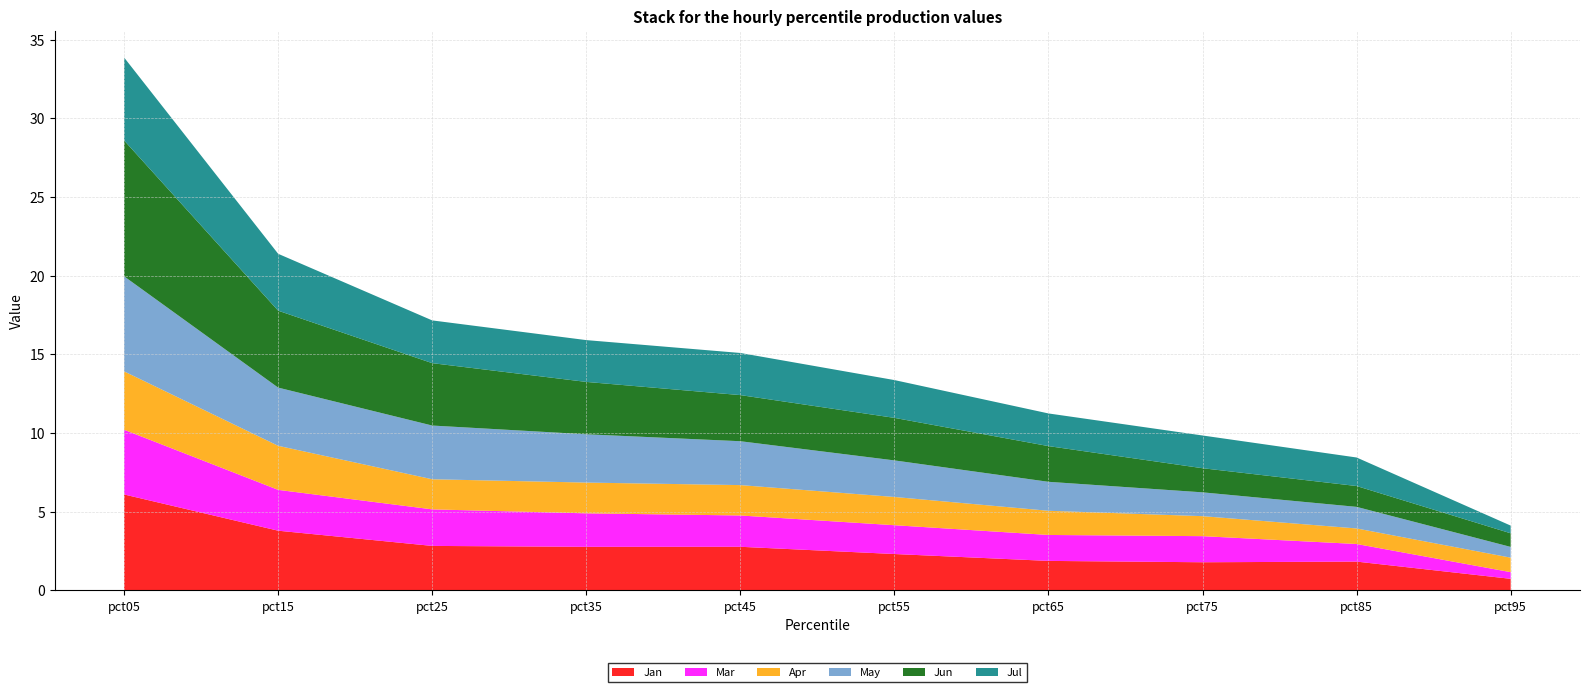

Reading left to right, extract all data points from this chart.

Jan: 6.1	3.8	2.8	2.8	2.8	2.3	1.9	1.8	1.8	0.7
Mar: 4.1	2.6	2.3	2.1	2.0	1.8	1.6	1.7	1.1	0.4
Apr: 3.7	2.8	1.9	2.0	1.9	1.8	1.5	1.3	1.0	0.9
May: 6.0	3.7	3.4	3.1	2.8	2.3	1.8	1.5	1.4	0.7
Jun: 8.6	4.9	4.0	3.3	2.9	2.7	2.3	1.5	1.3	0.9
Jul: 5.3	3.6	2.7	2.7	2.7	2.4	2.1	2.1	1.8	0.5